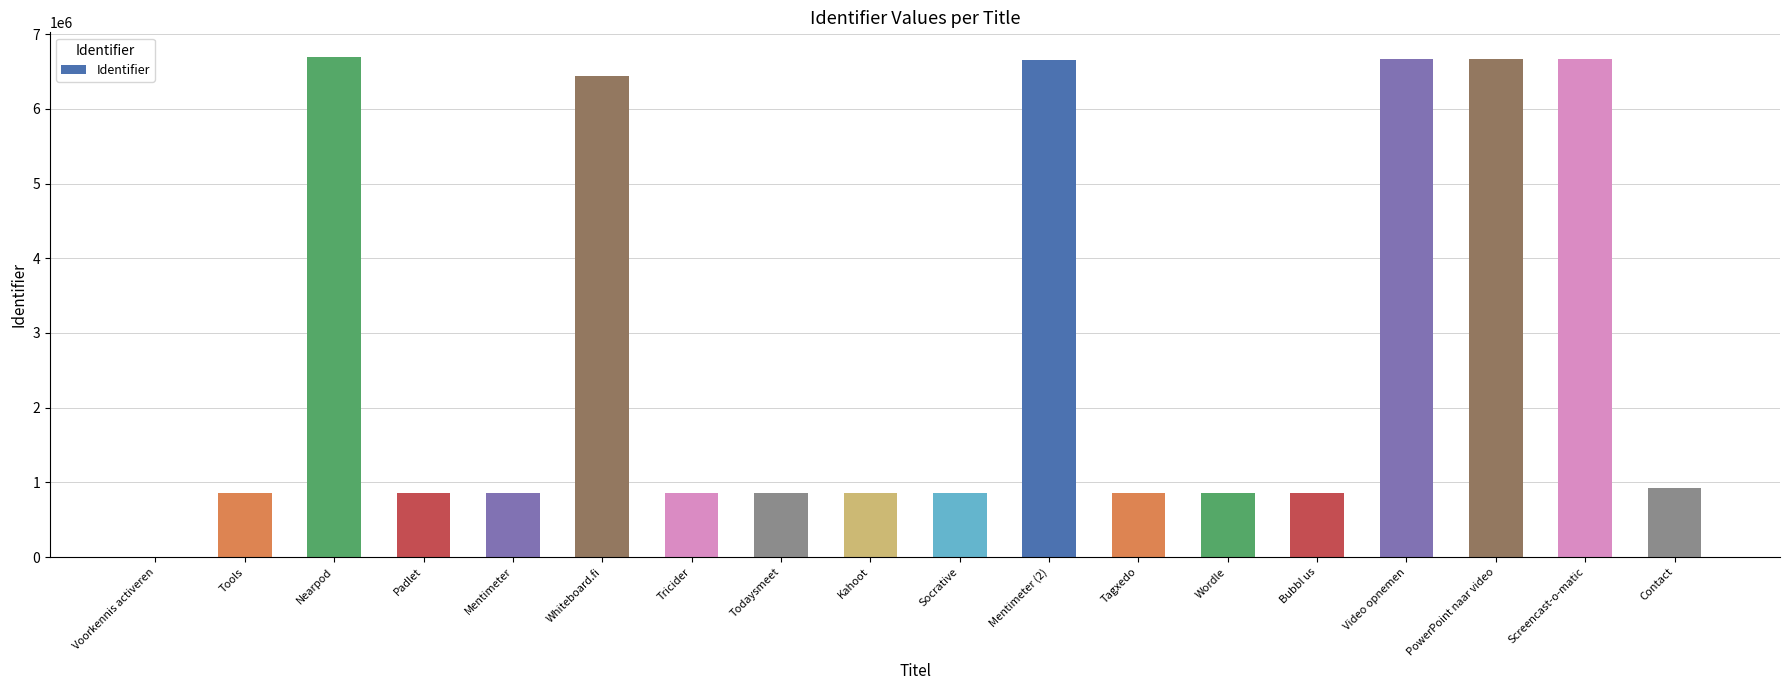

The chart shows a value of 10632459 at Whiteboard.fi. True or false?

False